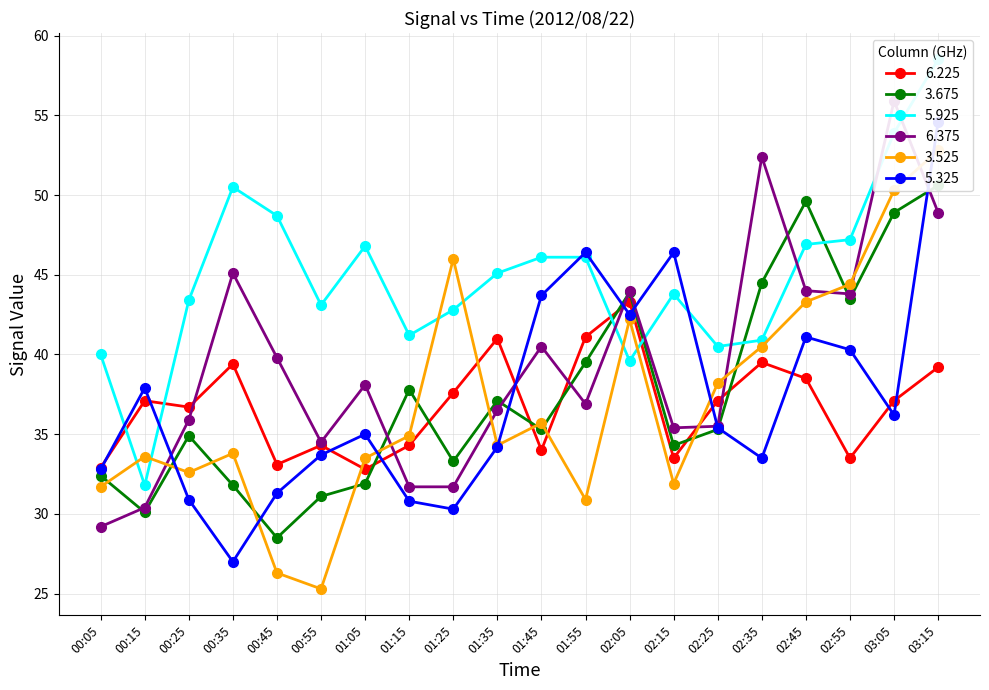

What is the difference between the highest and lowest values at 01:55?

15.5